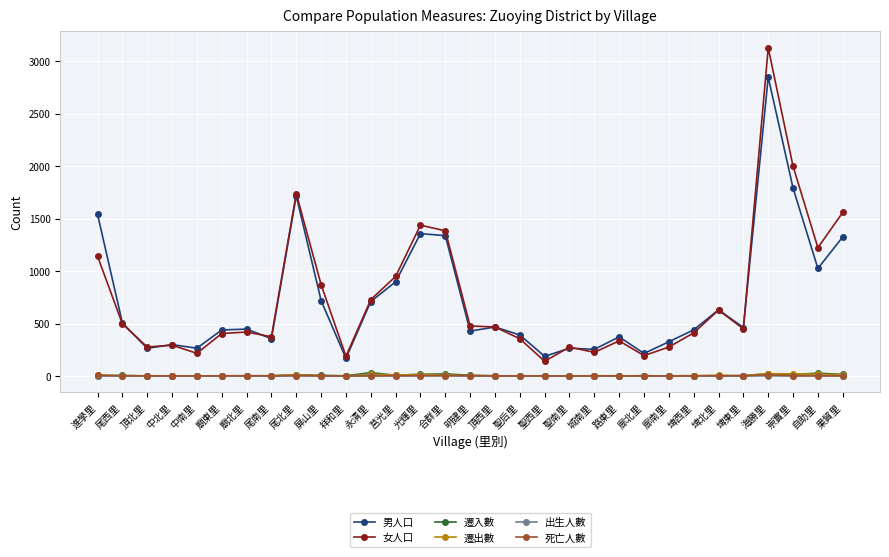

Which series has the largest range (max minus min)?

女人口